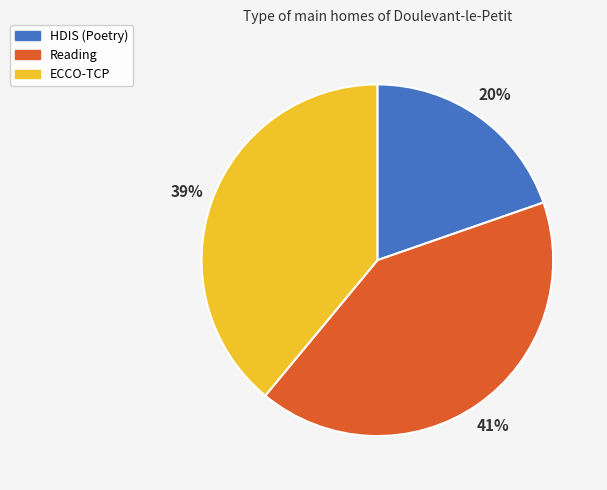

To the nearest percent, what is the average slice percentage?

33%